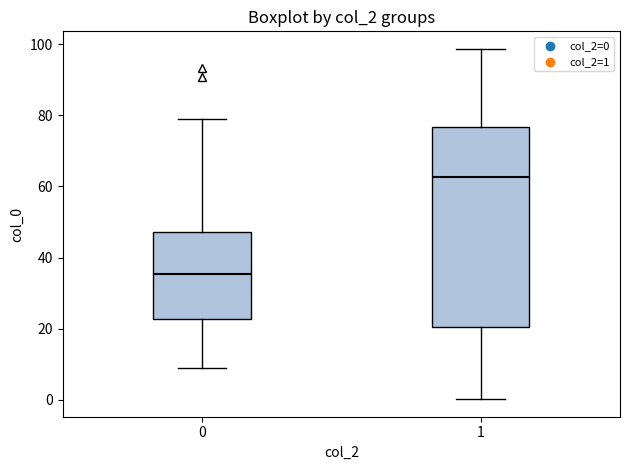

Comparing the boxes themselves (not the whiskers), which one is the tallest?

1